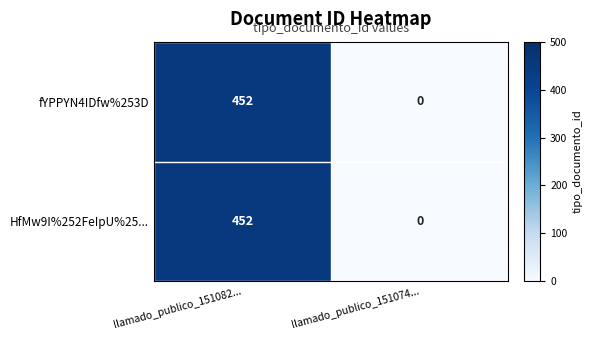

What is the average value of the fYPPYN4IDfw%253D series?

226